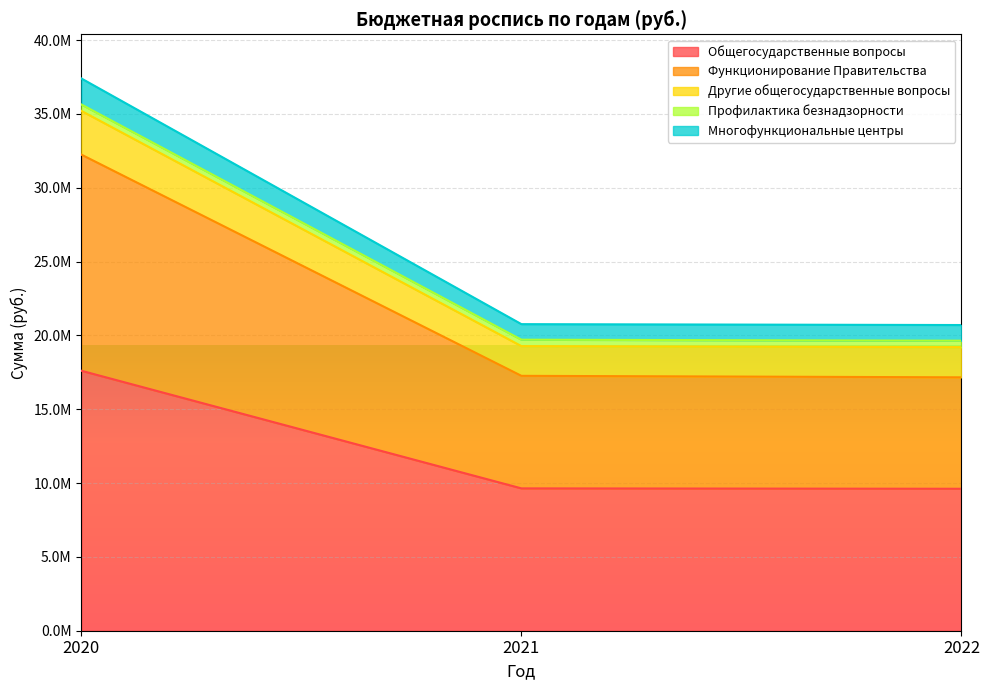

What is the minimum value shown in the chart?

9613029.0